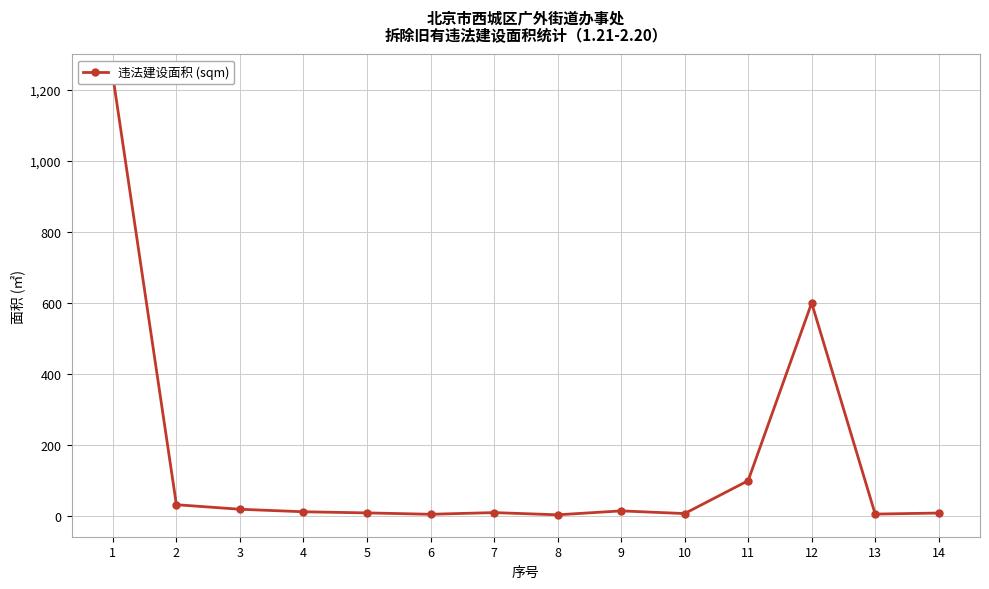

What is the sum of the values at 11 and 4?

112.5